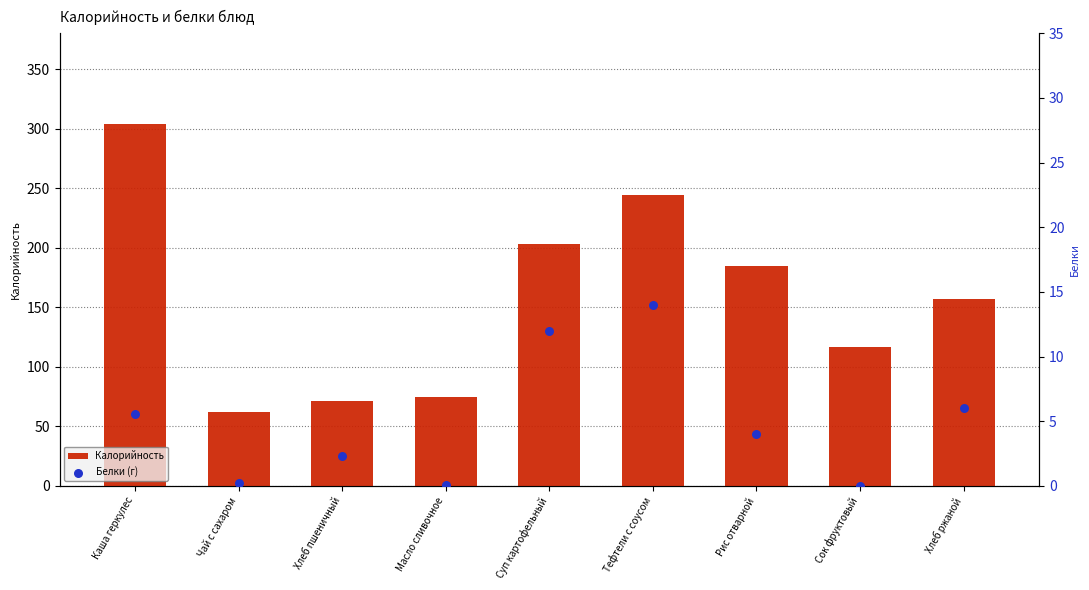

At which category is the sum across all series the highest?

Каша геркулес